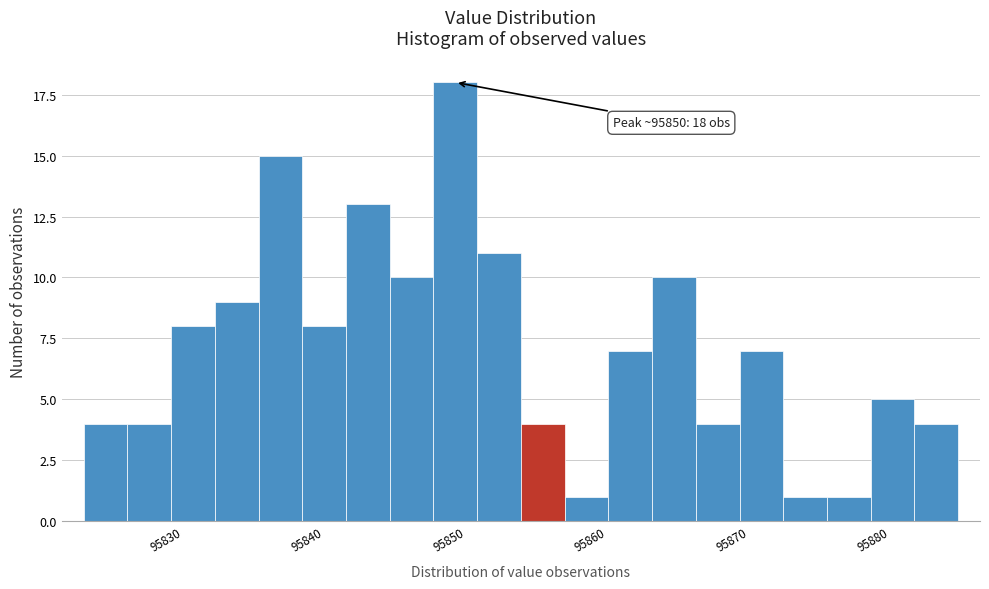

Read against the x-axis, roughly where is the centre of the tallest bar?

95850